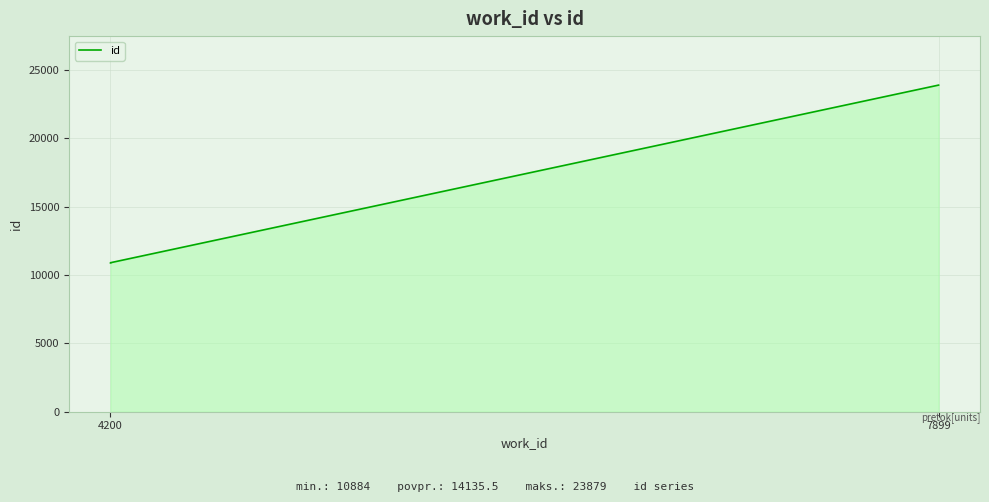

The value at 7899 is 35789. True or false?

False